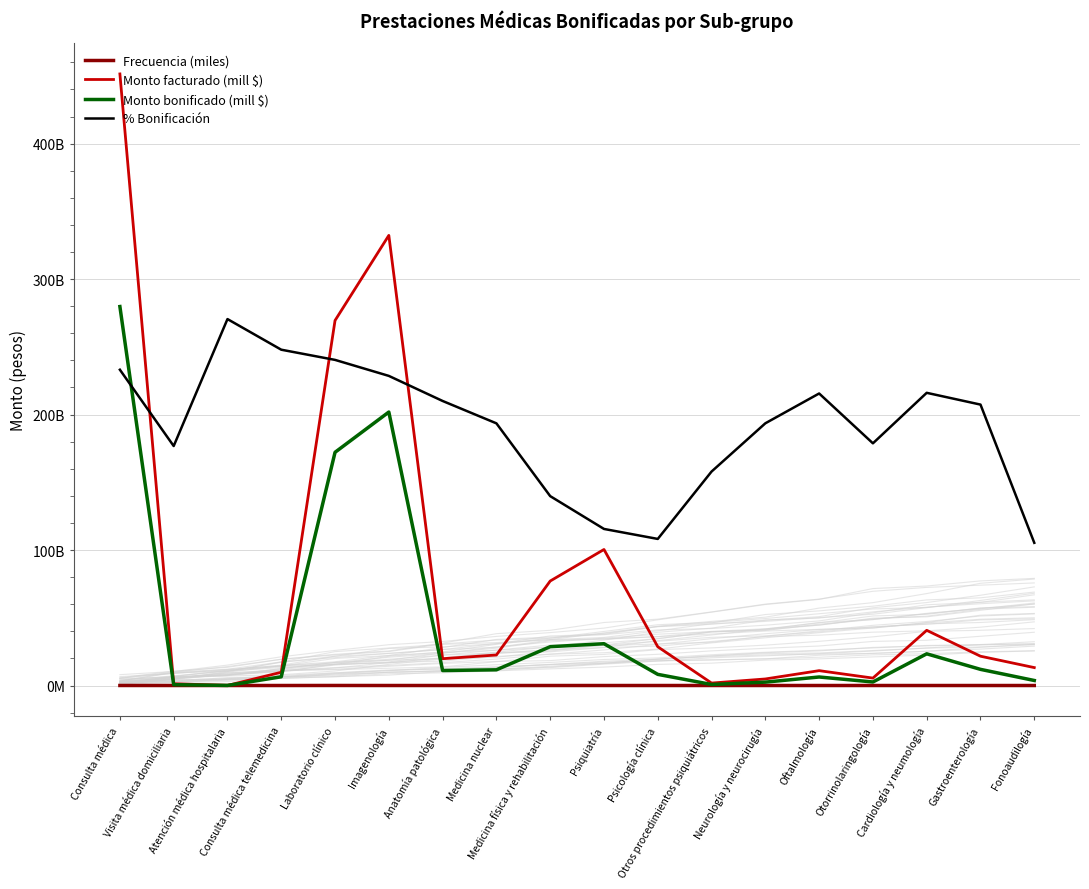

How many values in the Monto facturado (mill $) series are below 21622182287?

9